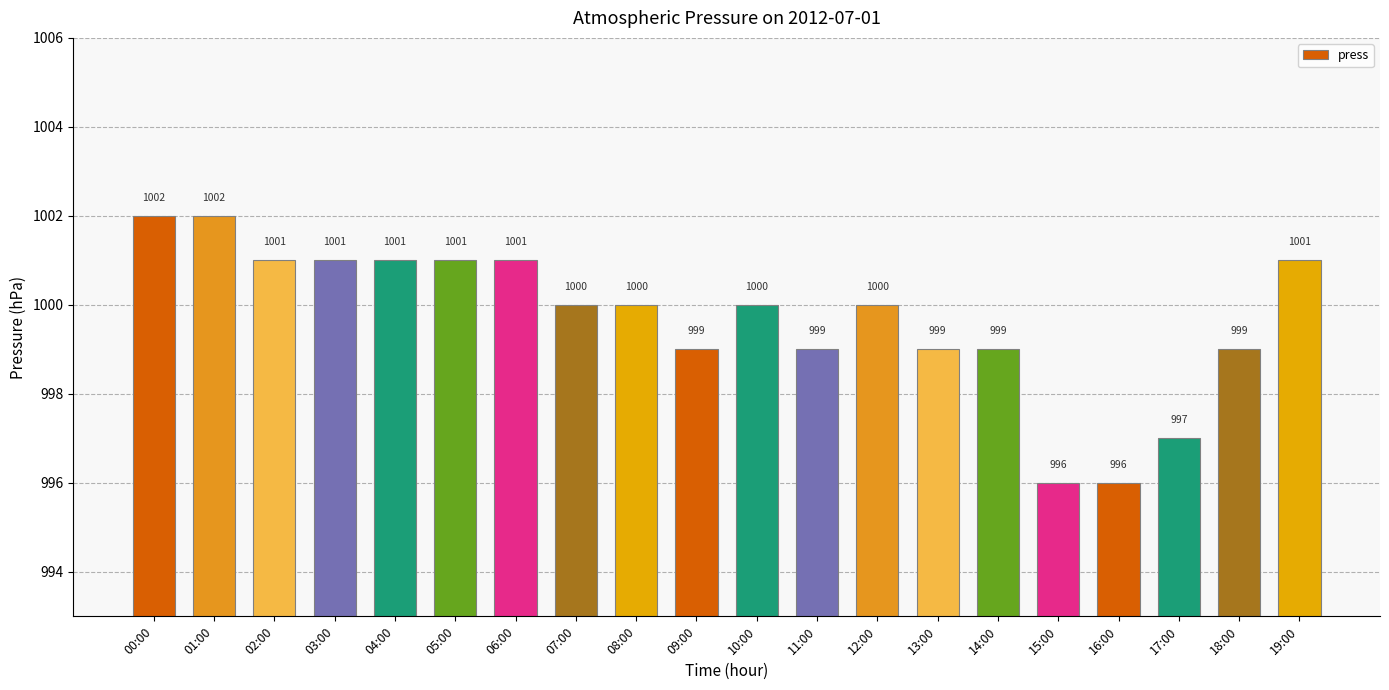

Reading right to left, extract all data points from this chart.

1001	999	997	996	996	999	999	1000	999	1000	999	1000	1000	1001	1001	1001	1001	1001	1002	1002